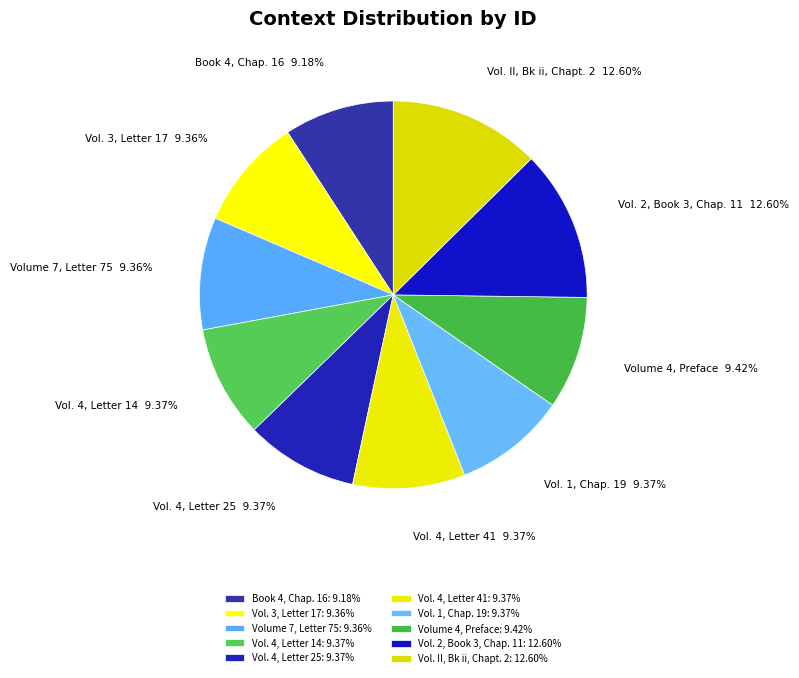

To the nearest percent, what is the difference between the largest and smallest slice percentages?

3%